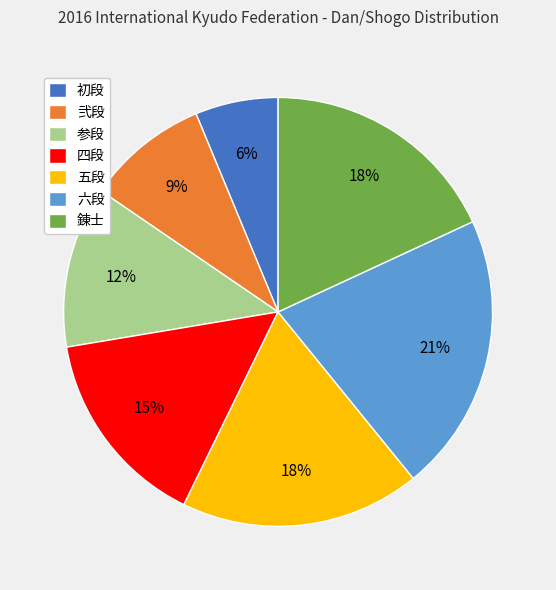

How many slices are in this pie chart?

7